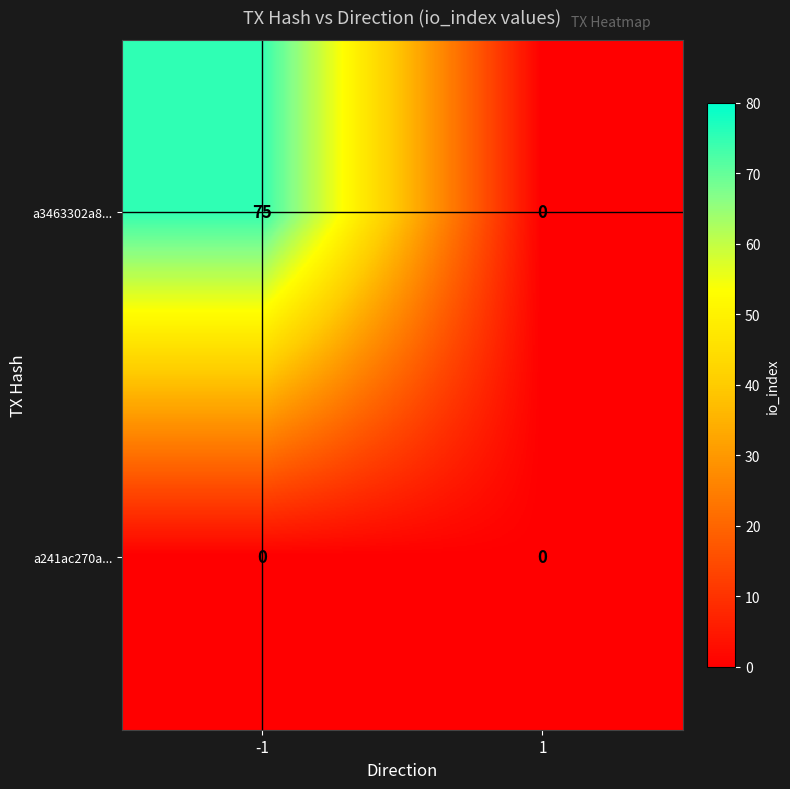

True or false: a3463302a8... has a value of 100 at -1.

False